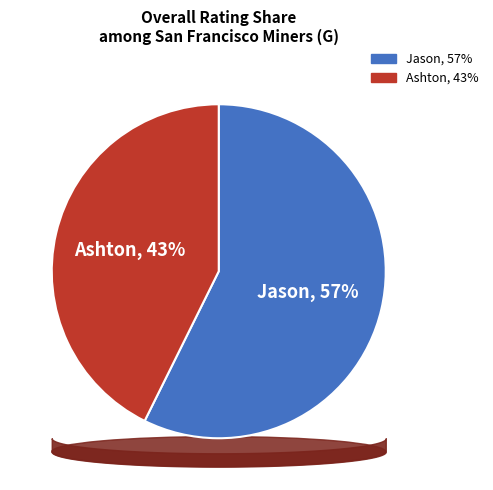

To the nearest percent, what is the combined percentage of Jason and Ashton?

100%